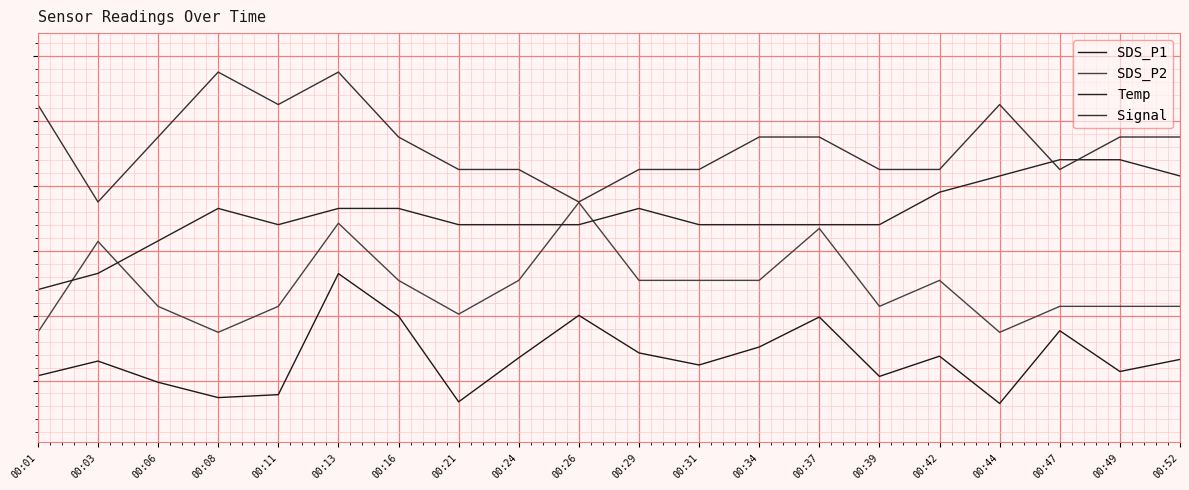

How many interior local valleys does the Temp series have?

1